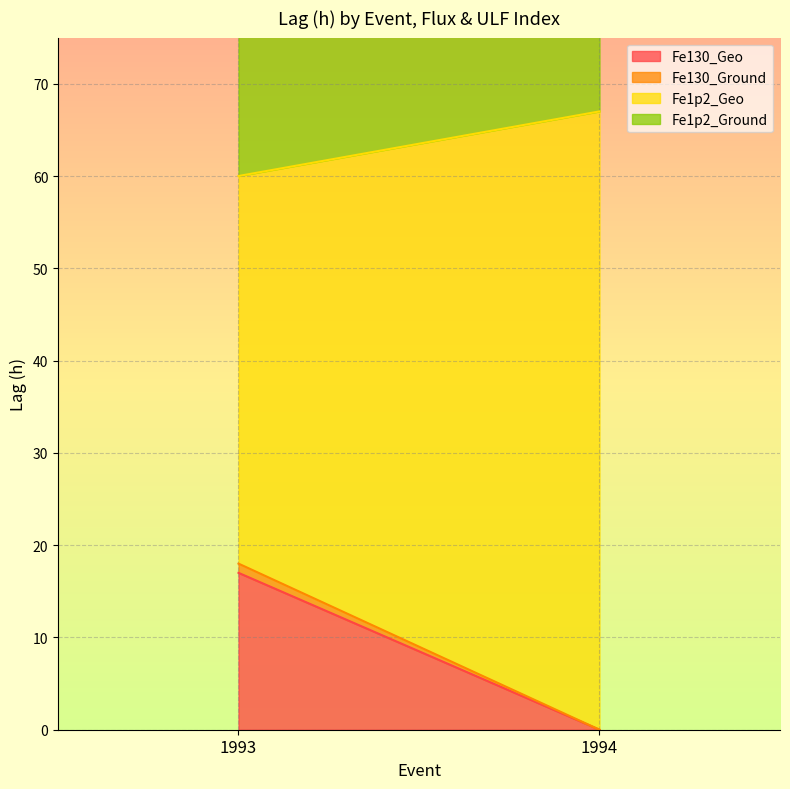

What is the maximum value shown in the chart?

67